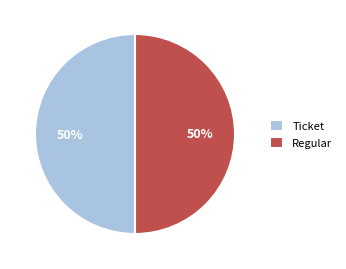

Combined, do Ticket and Regular account for over 50%?

Yes